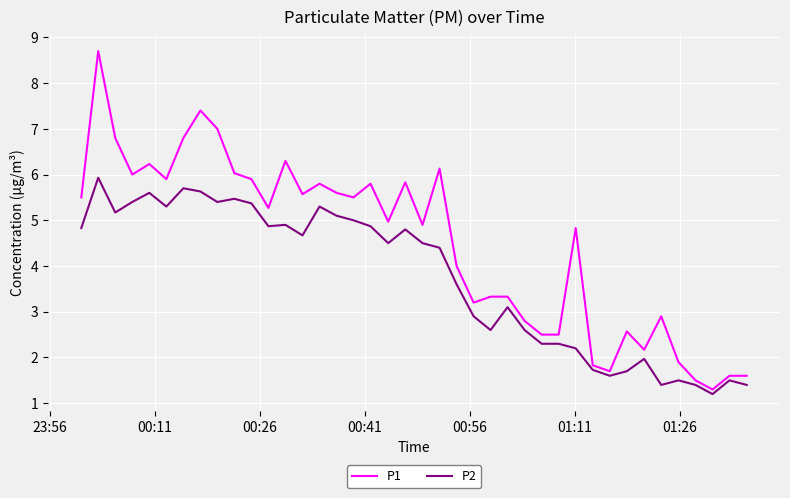

What is the difference between the maximum and minimum values in the P2 series?

4.7